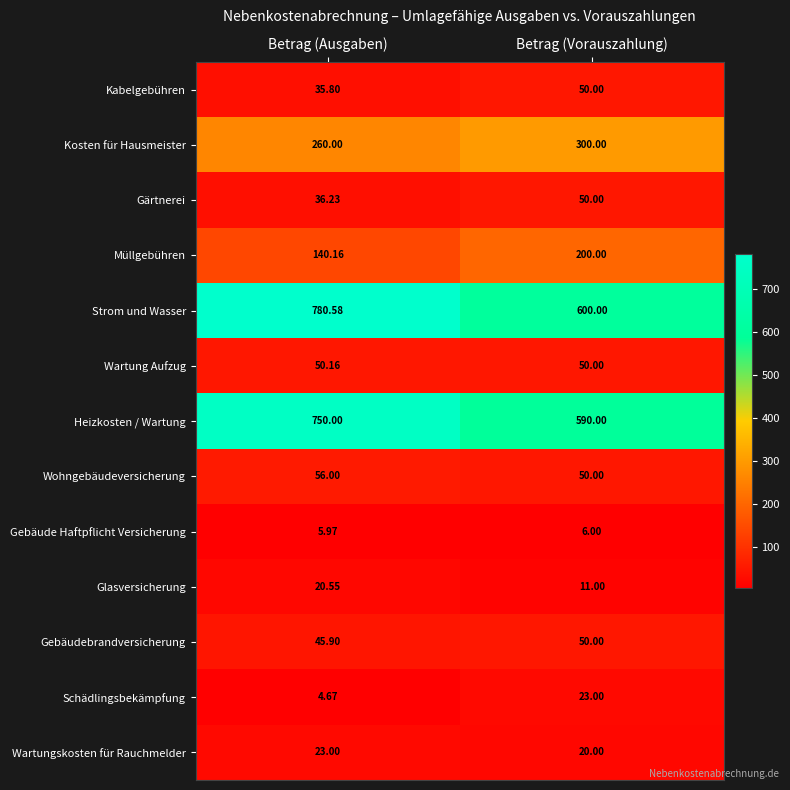

At which label does Kabelgebühren reach its peak?

Betrag (Vorauszahlung)